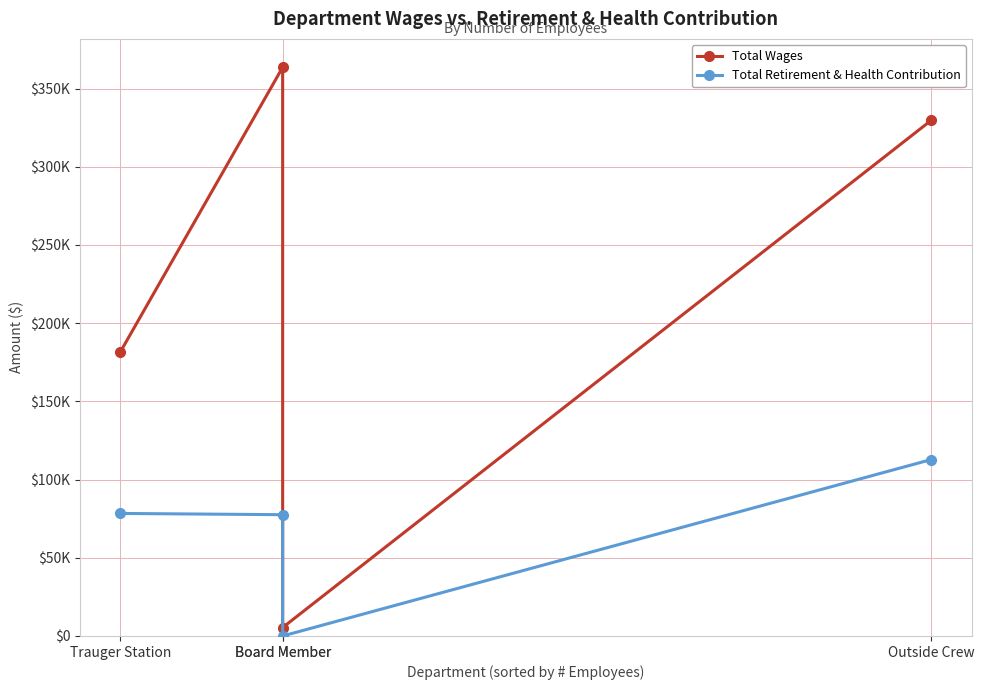

True or false: Total Wages and Total Retirement & Health Contribution cross at least once.

False